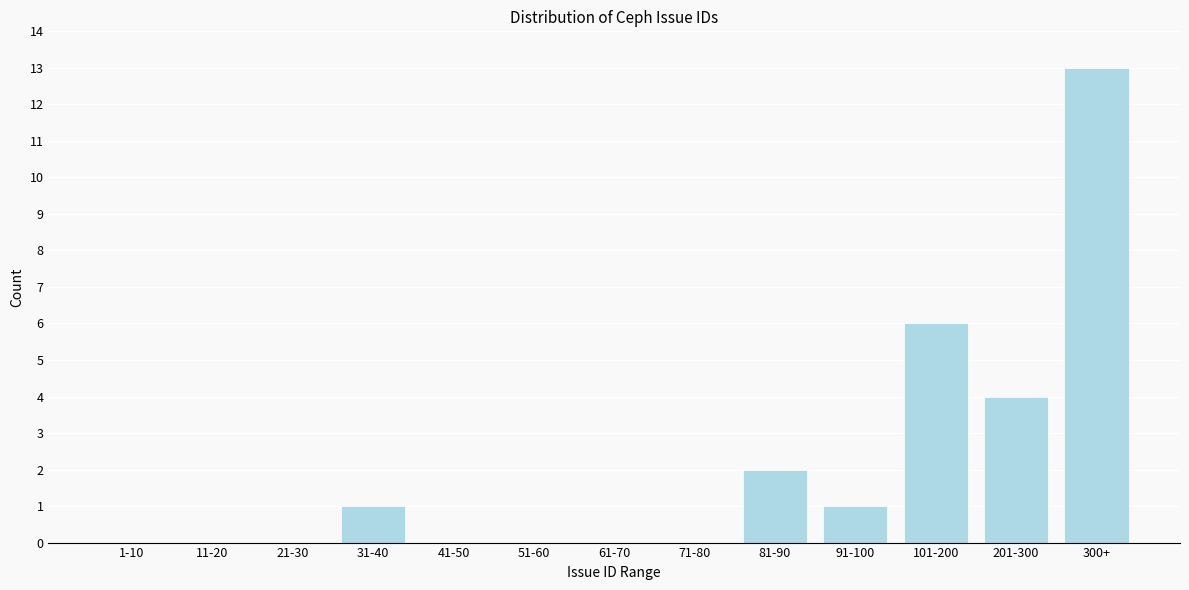

Reading right to left, list all the values displayed in this chart.

300+=13	201-300=4	101-200=6	91-100=1	81-90=2	71-80=0	61-70=0	51-60=0	41-50=0	31-40=1	21-30=0	11-20=0	1-10=0